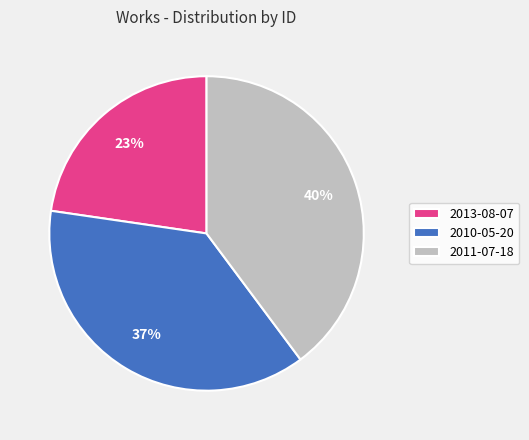

Do 2010-05-20 and 2011-07-18 together represent more than half of the pie?

Yes